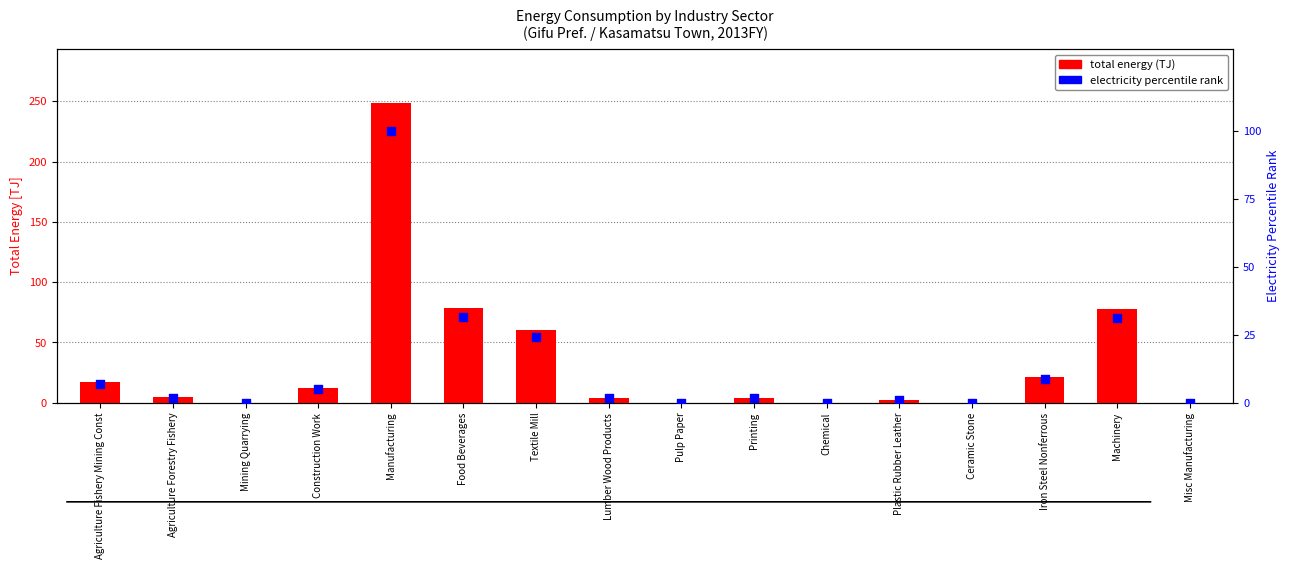

At which category is the sum across all series the highest?

Manufacturing